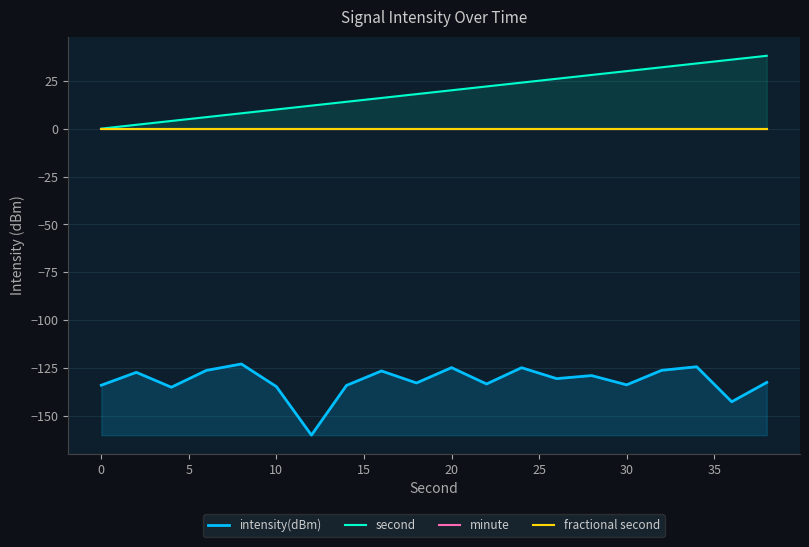

True or false: fractional second has more than 0 points higher than both neighbors.

False